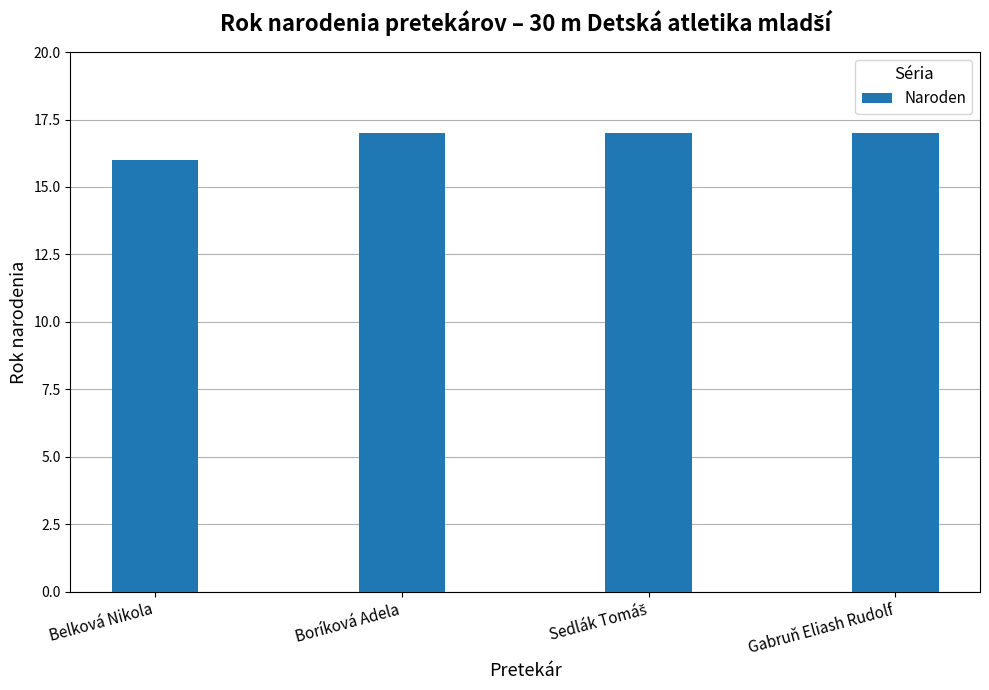

Read the value at Belková Nikola.

16